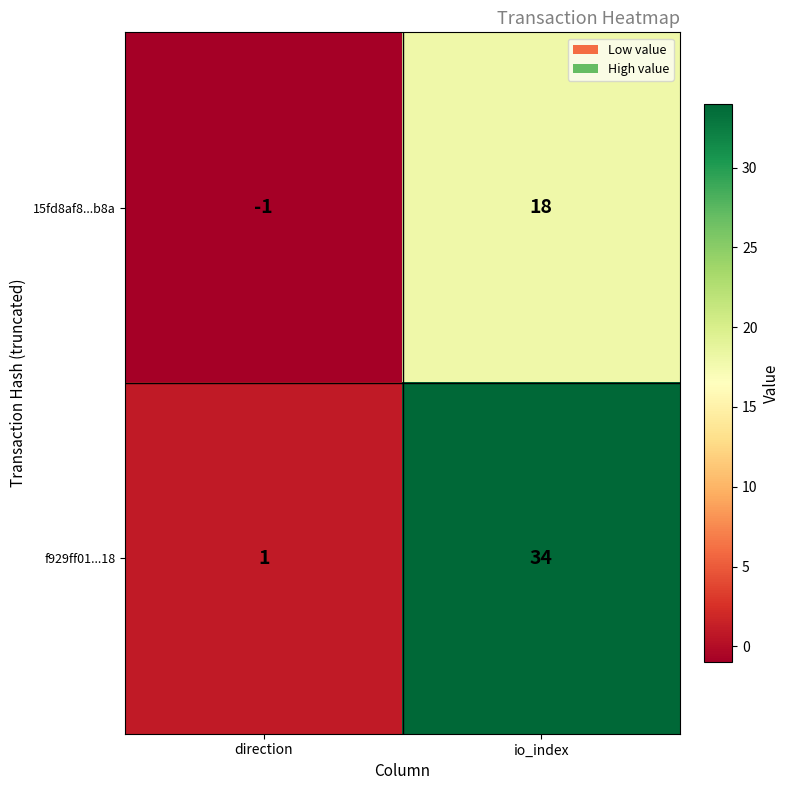

At which category does the chart reach its peak across all series?

io_index